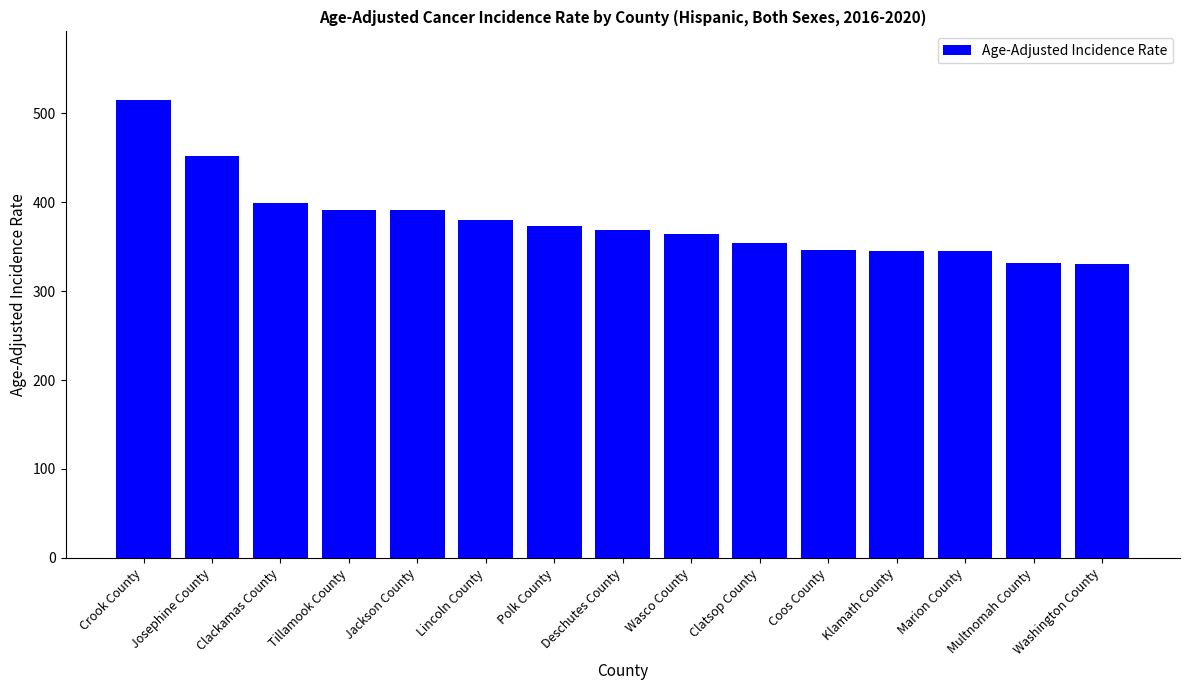

At which category does the chart reach its peak across all series?

Crook County